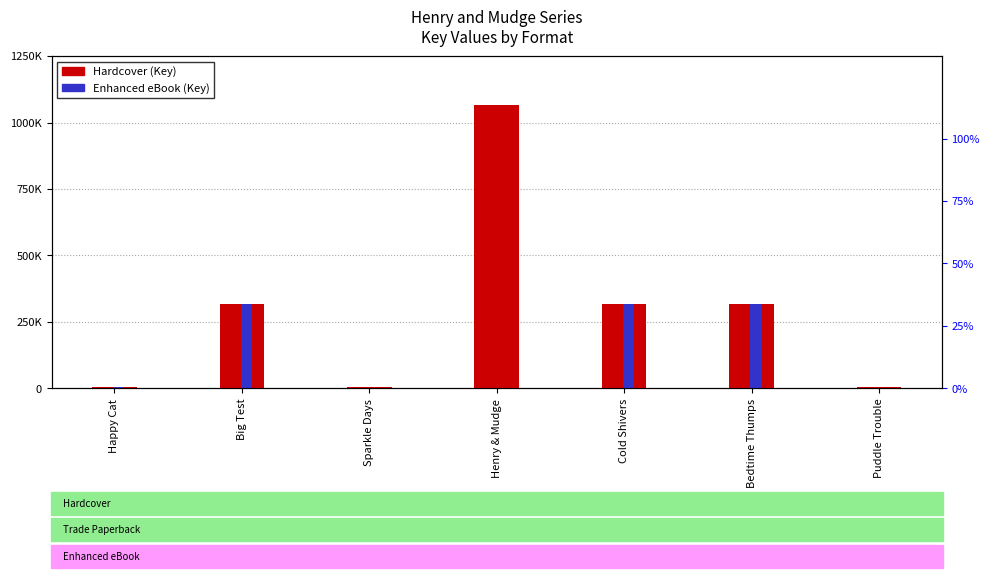

What position from the left is Sparkle Days?

3